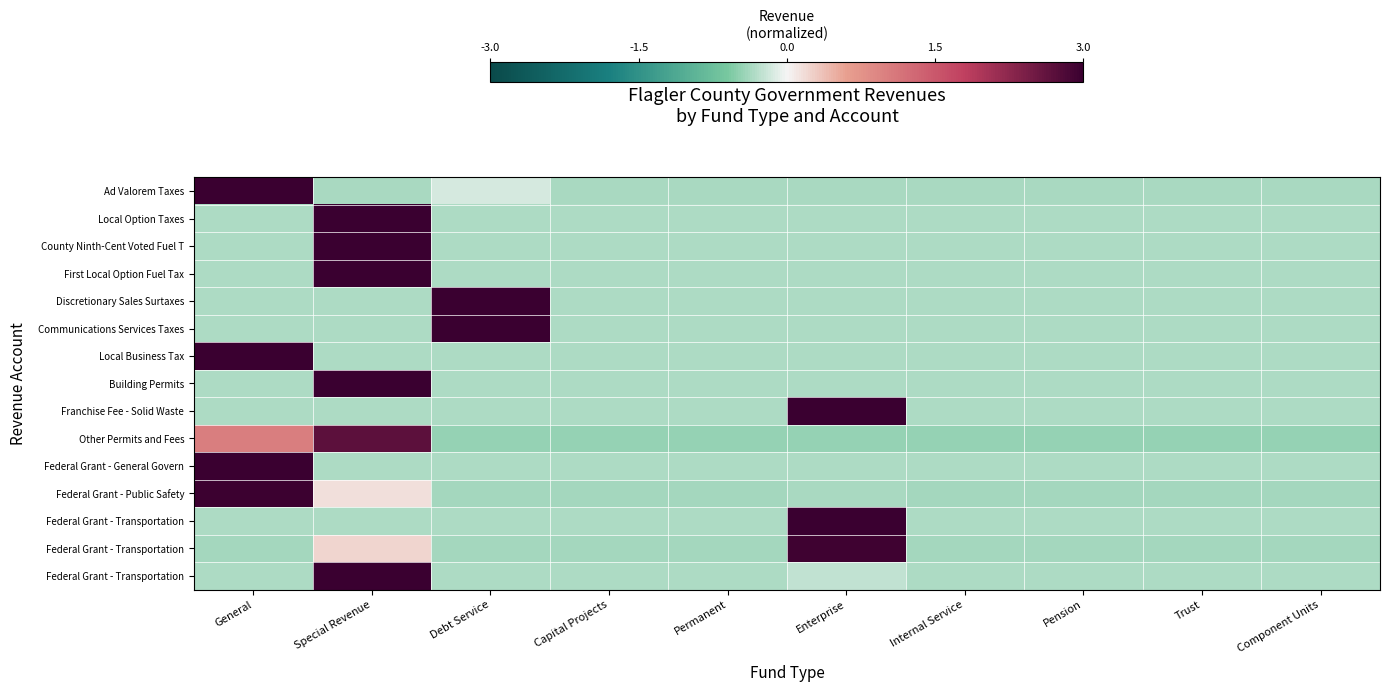

Which has a higher value, Permanent or General?

General